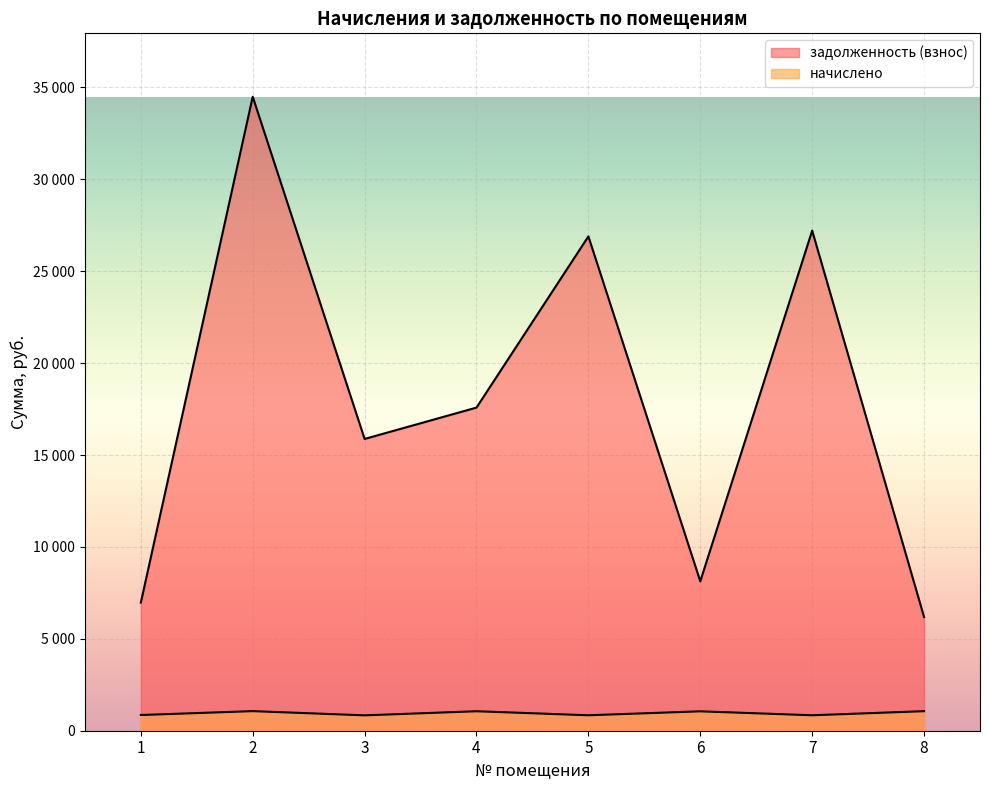

True or false: задолженность (взнос) and начислено intersect in this chart.

False